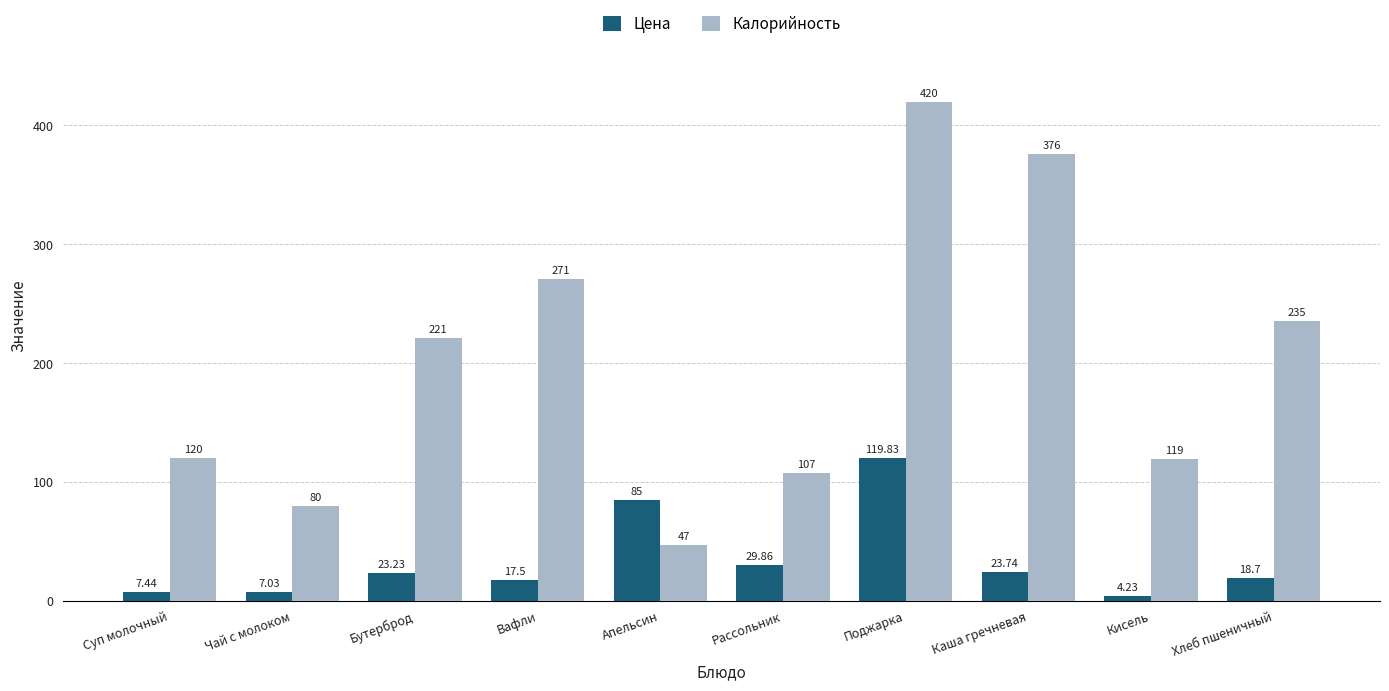

What is the difference between the Цена values at Рассольник and Кисель?

25.6